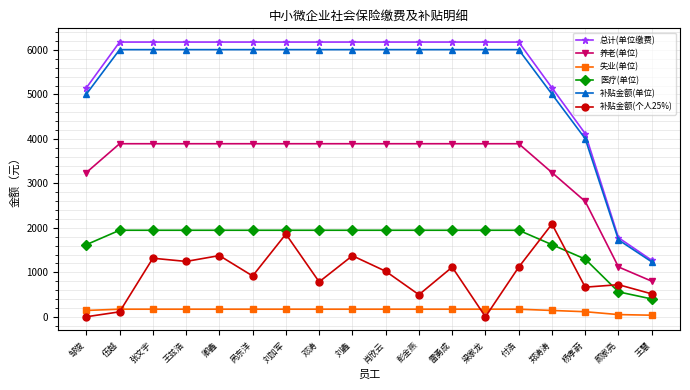

At how many categories does at least one series exceed 474?

18